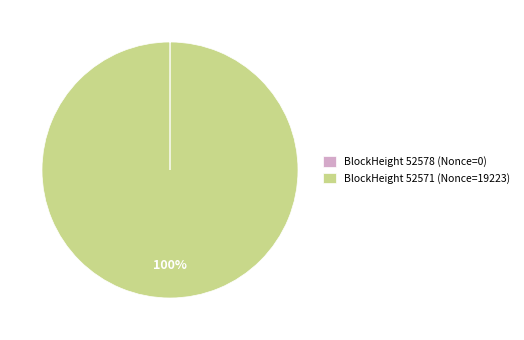

Is it true that BlockHeight 52571 (Nonce=19223) is 100% of the pie?

True